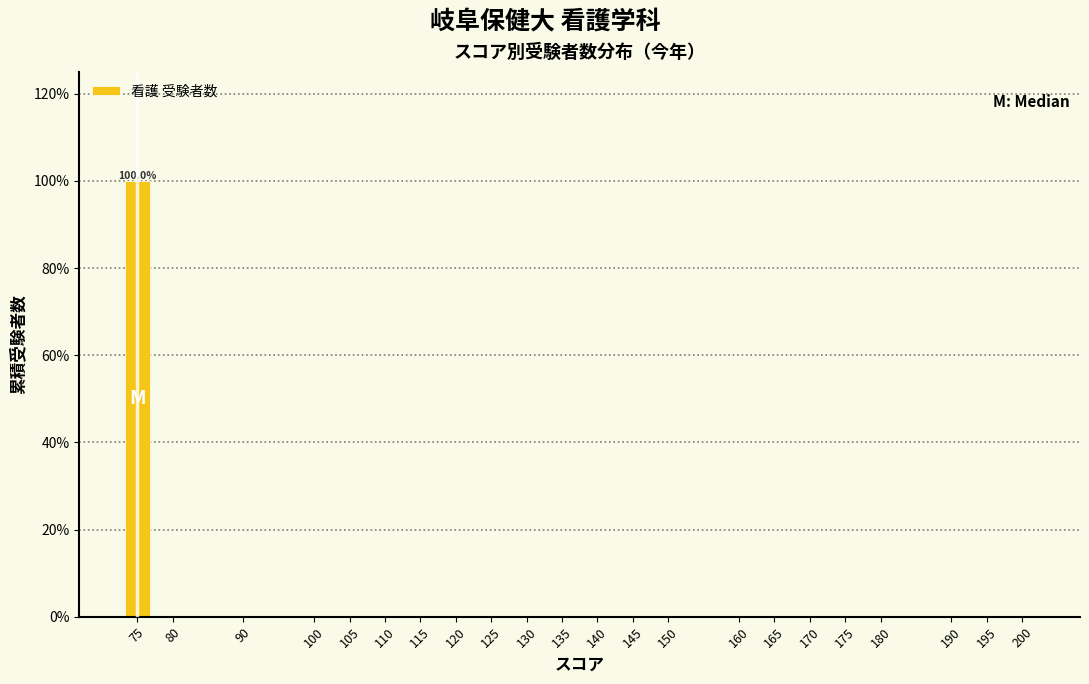

Reading right to left, what are all the values shown in this chart?

200=0	195=0	190=0	180=0	175=0	170=0	165=0	160=0	150=0	145=0	140=0	135=0	130=0	125=0	120=0	115=0	110=0	105=0	100=0	90=0	80=0	75=100